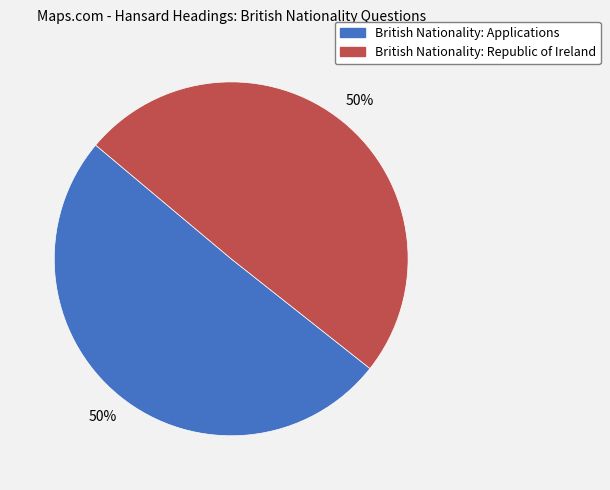

To the nearest percent, what is the average slice percentage?

50%